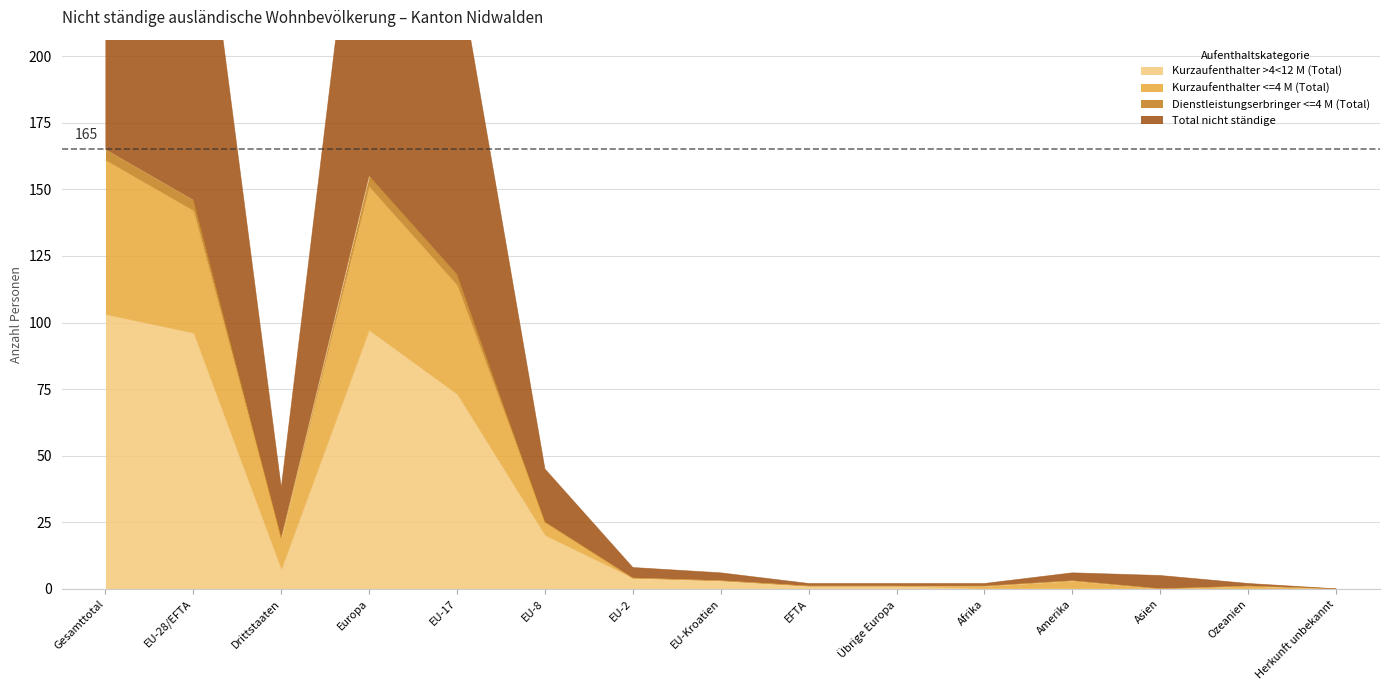

What is the label of the 8th point from the left?

EU-Kroatien